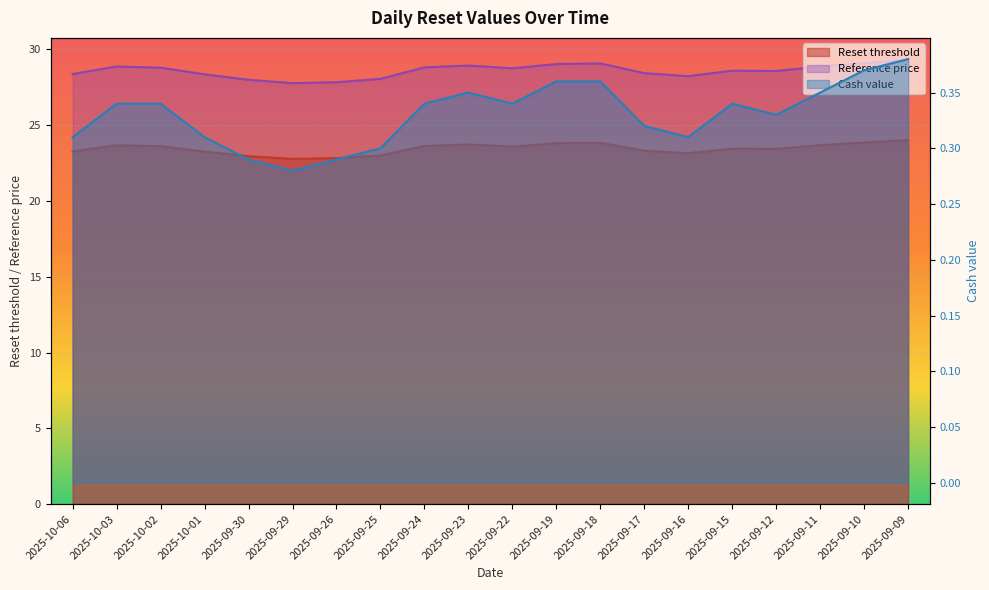

At which category does Reset threshold reach its first local peak?

2025-10-03